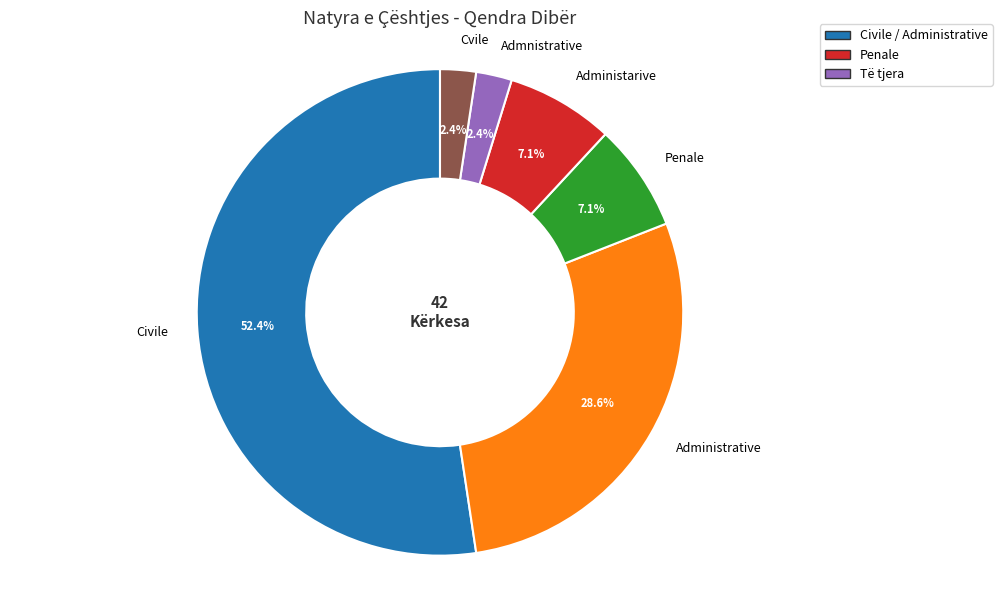

Which category has the biggest portion of the pie?

Civile